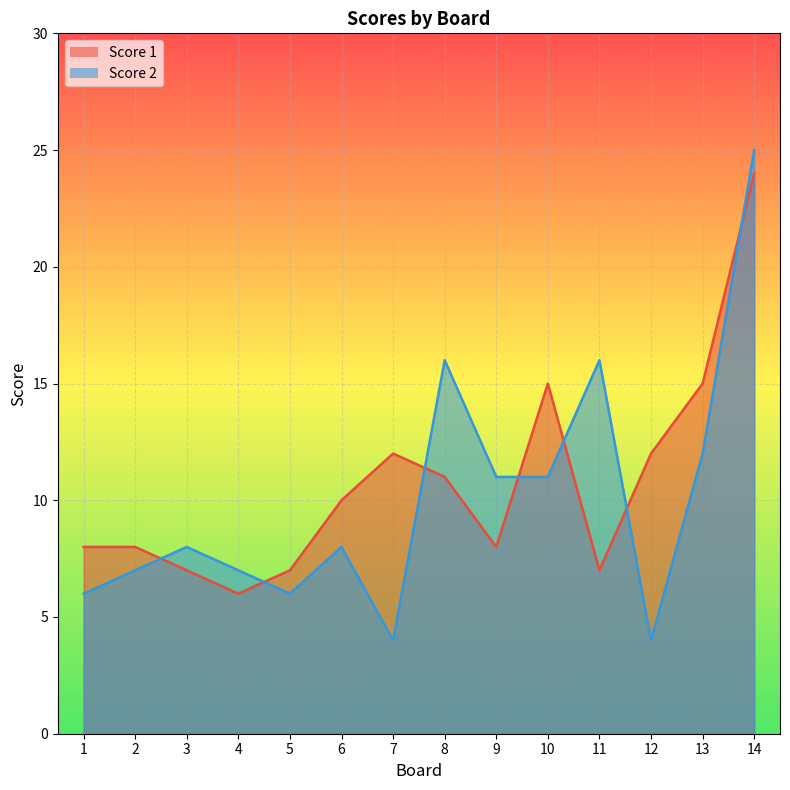

What is the value of the Score 1 point at the 3rd from the left?

7